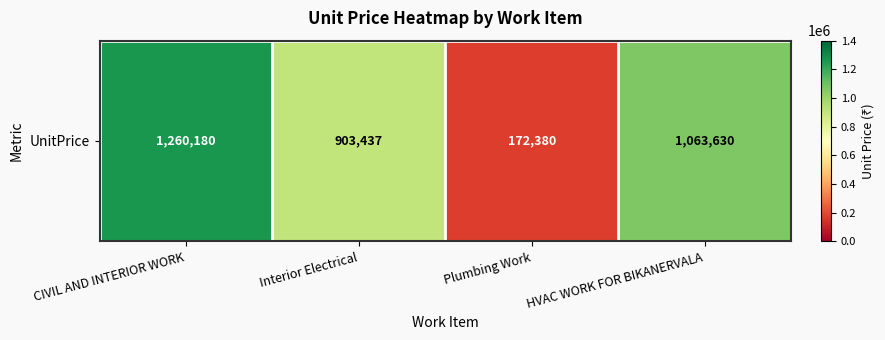

Which label corresponds to the smallest value in the chart?

Plumbing Work